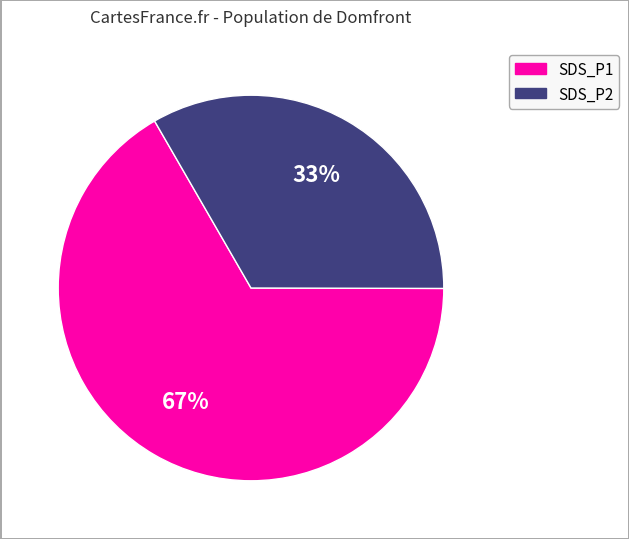

The SDS_P1 slice represents 61% of the pie. True or false?

False